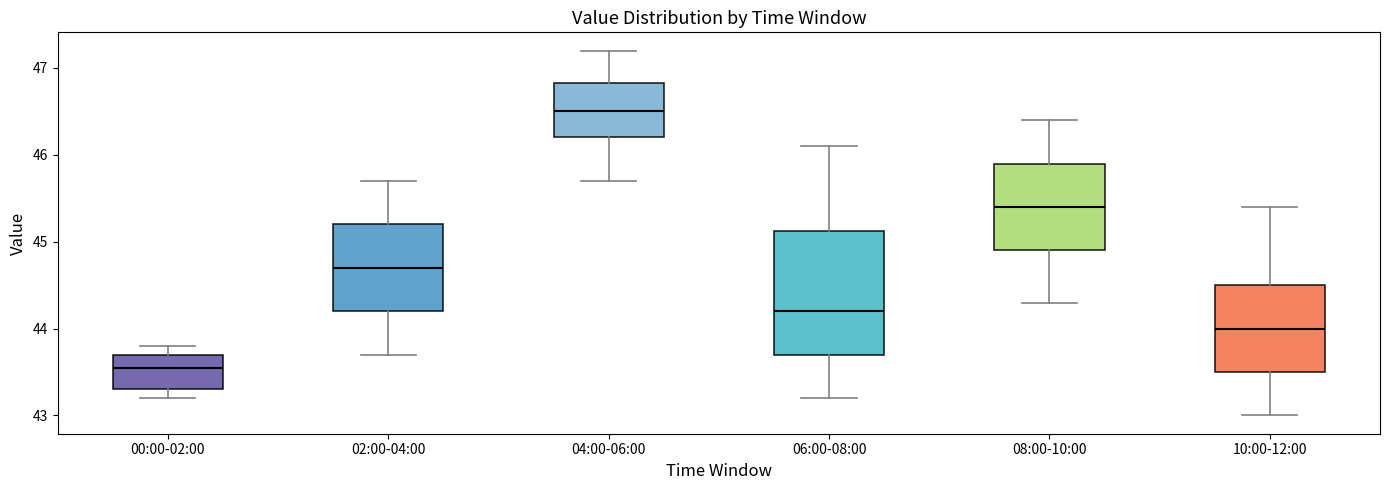

Reading left to right, read every box against the y-axis: the position of its median line, the range the box covers, and the ends of its whiskers. The values are not printed on the chart, so give them approximately, as read against the axis.

00:00-02:00: median 43.6, box 43.3 to 43.7, whiskers 43.2 to 43.8
02:00-04:00: median 44.7, box 44.2 to 45.2, whiskers 43.7 to 45.7
04:00-06:00: median 46.5, box 46.2 to 46.8, whiskers 45.7 to 47.2
06:00-08:00: median 44.2, box 43.7 to 45.1, whiskers 43.2 to 46.1
08:00-10:00: median 45.4, box 44.9 to 45.9, whiskers 44.3 to 46.4
10:00-12:00: median 44.0, box 43.5 to 44.5, whiskers 43.0 to 45.4